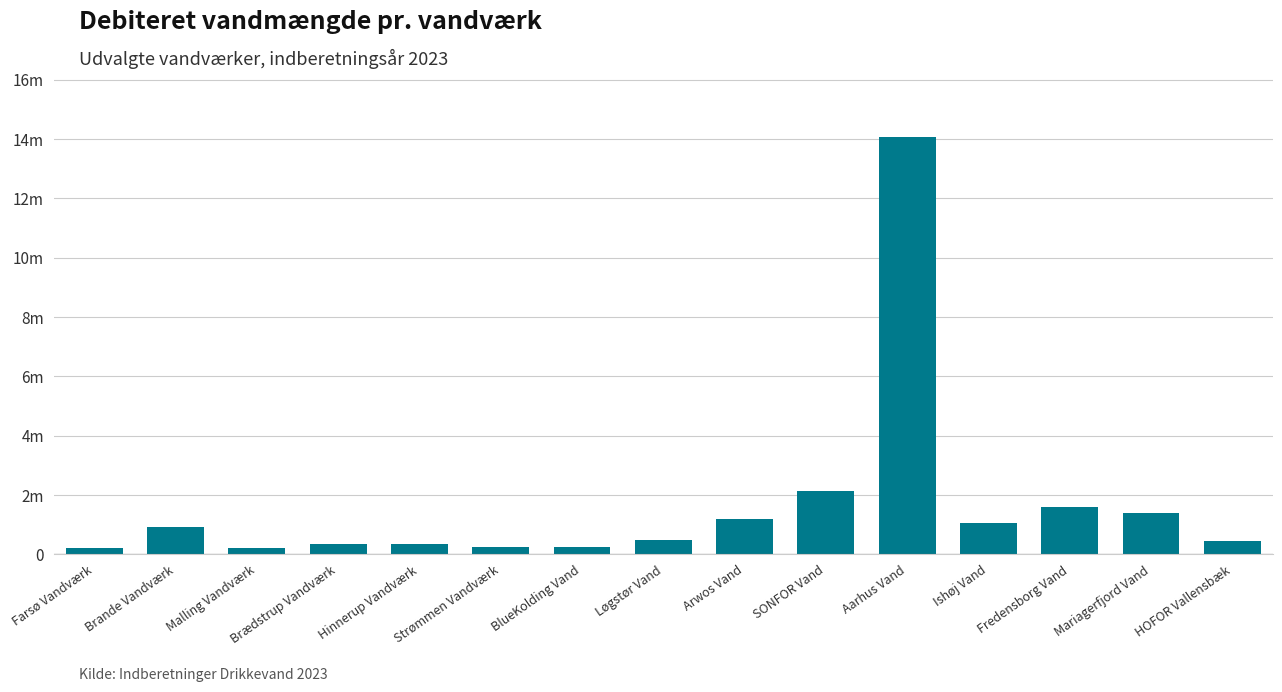

Which label corresponds to the largest value in the chart?

Aarhus Vand